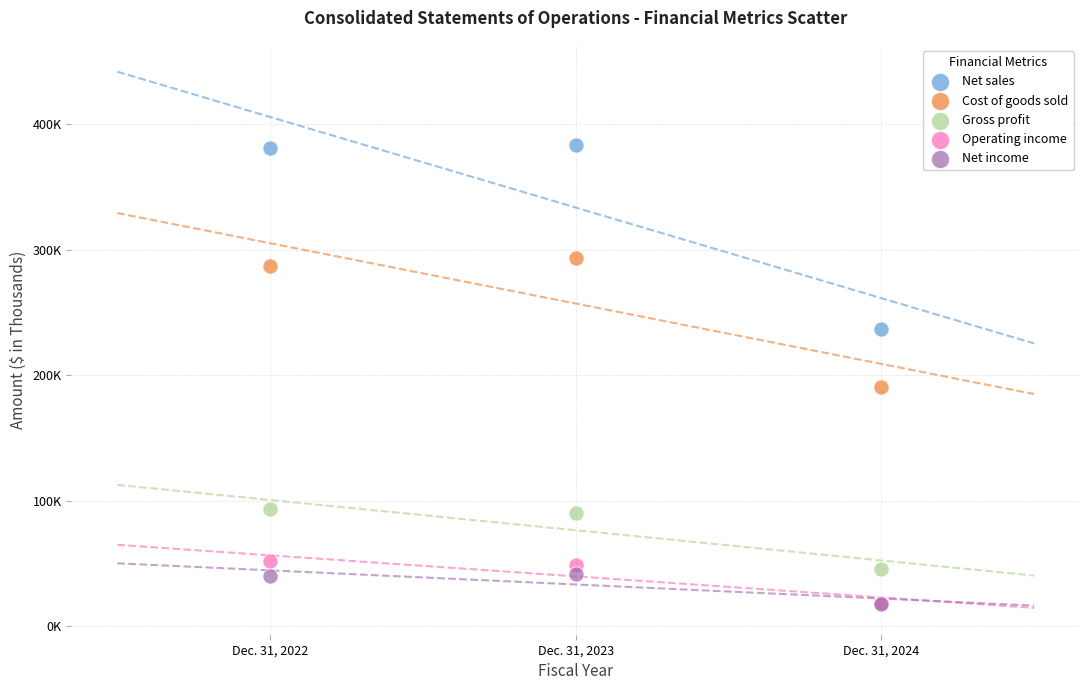

What are all the series names shown in the legend?

Net sales, Cost of goods sold, Gross profit, Operating income, Net income